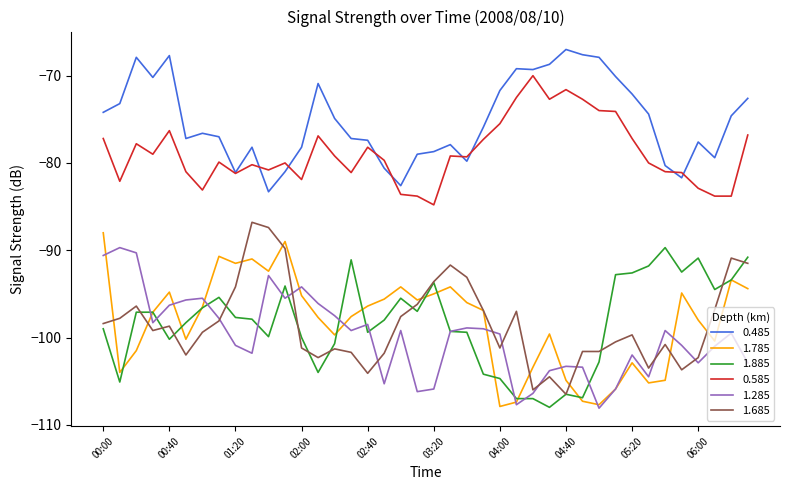

What is the minimum value shown in the chart?

-108.1